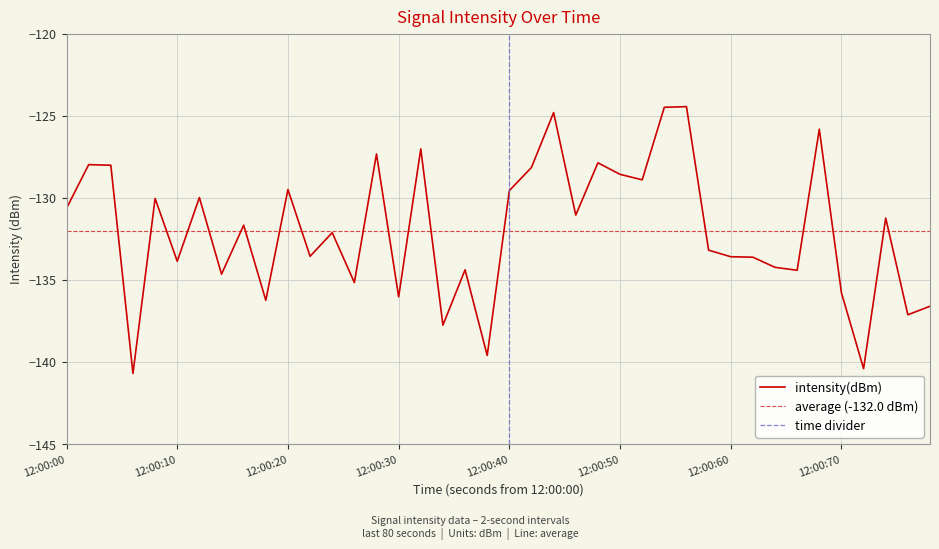

How many points are lower than both their immediate neighbors (excluding endpoints)?

14